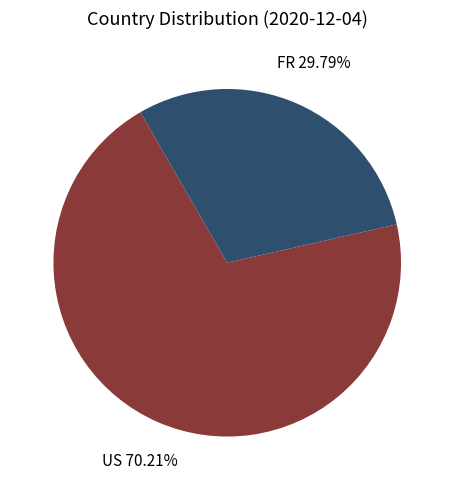

Does any single category account for the majority?

Yes